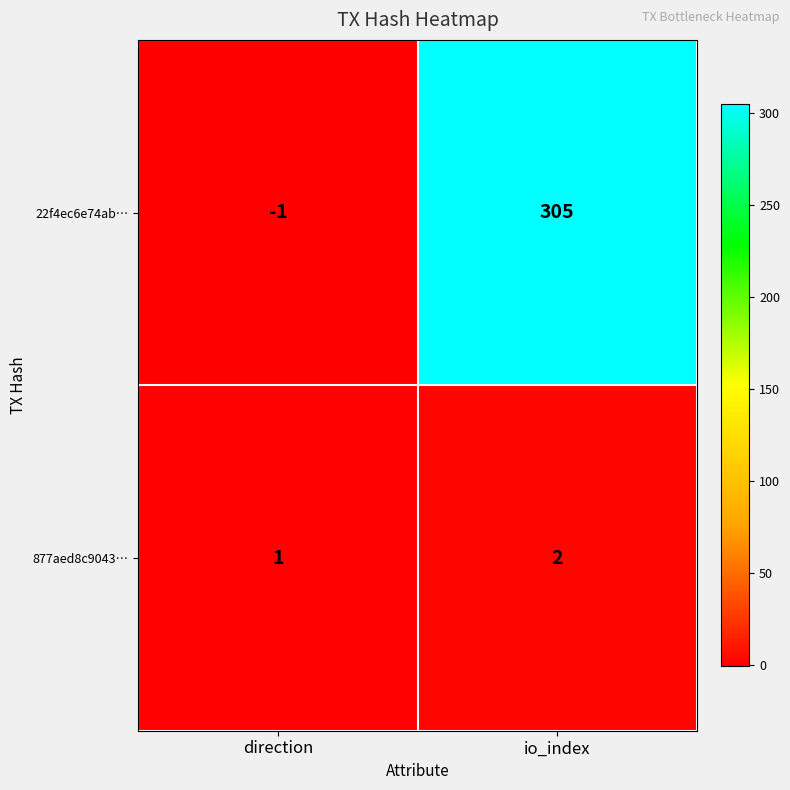

Reading left to right, list all the values displayed in this chart.

22f4ec6e74ab…: -1	305
877aed8c9043…: 1	2